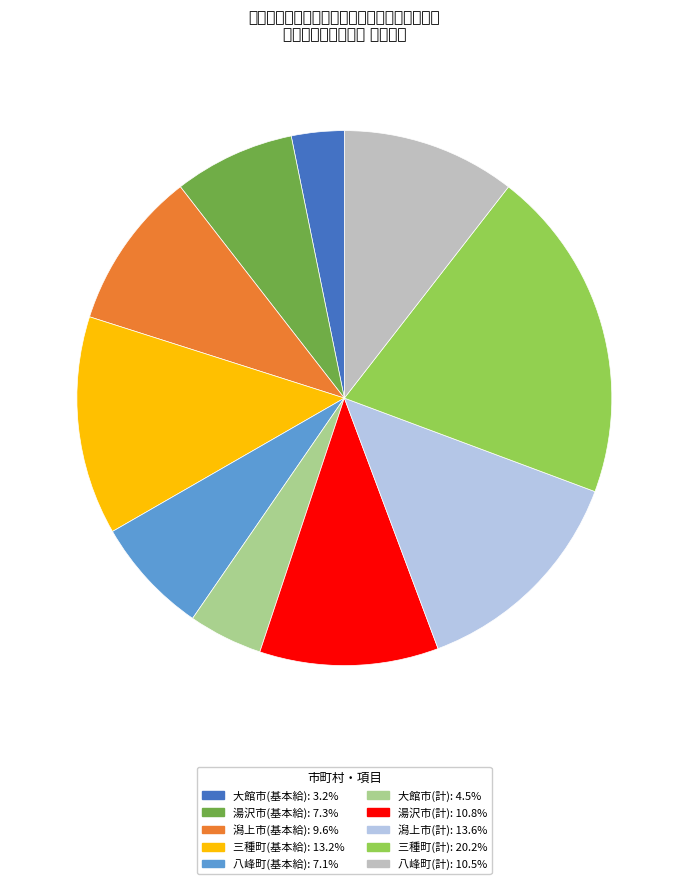

Do 潟上市(計) and 大館市(計) together represent more than half of the pie?

No